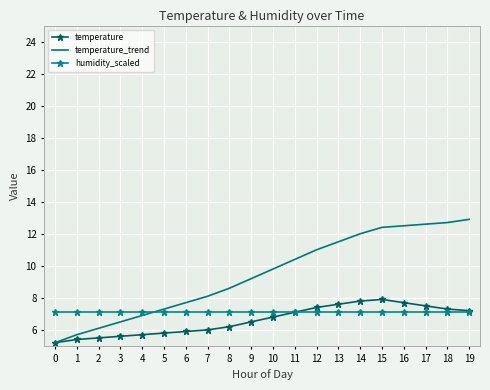

At which category does the chart reach its peak across all series?

19